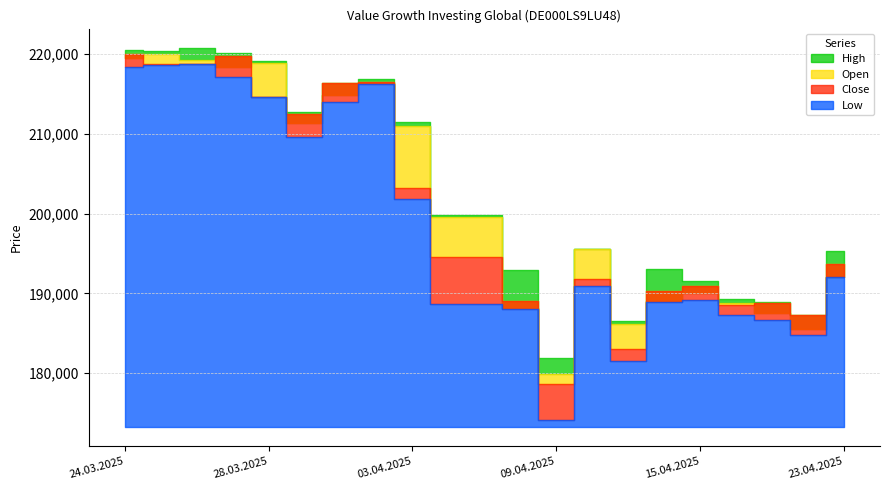

What is the value of the Close point at the 10th from the left?

194529